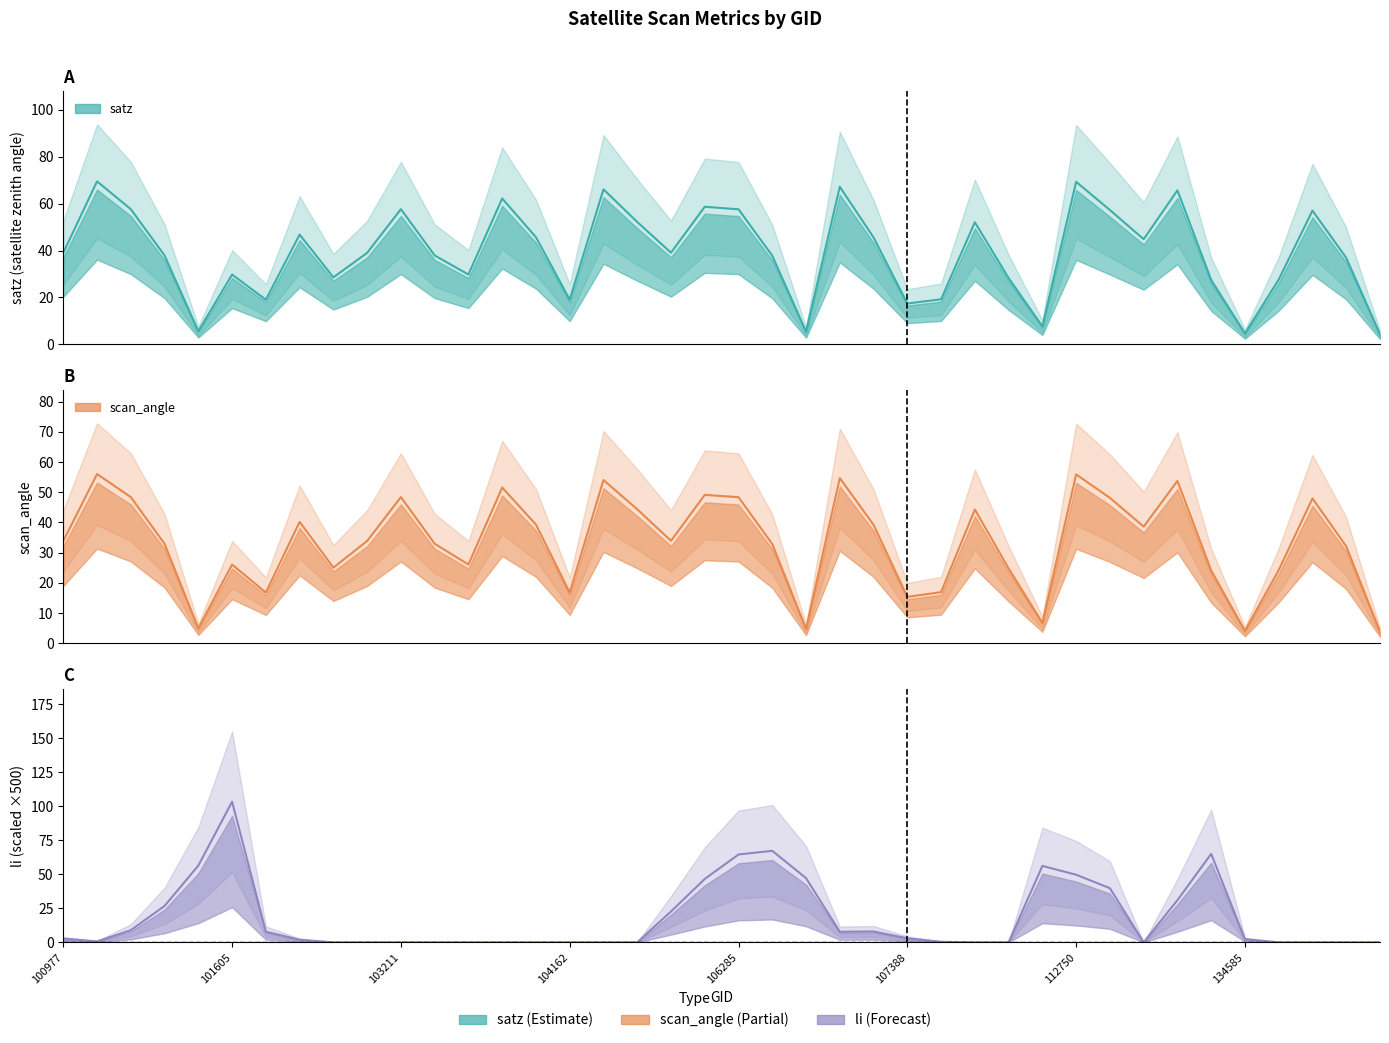

True or false: satz and scan_angle intersect in this chart.

False